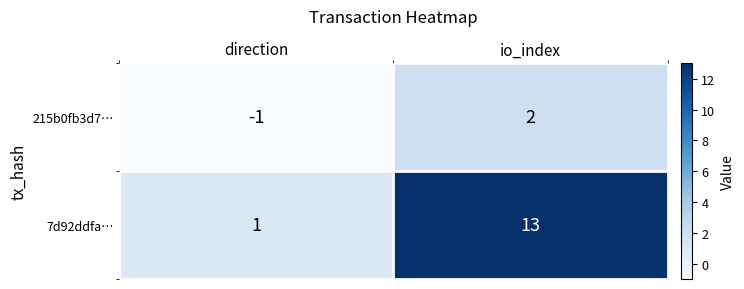

How many distinct data groups are displayed?

2